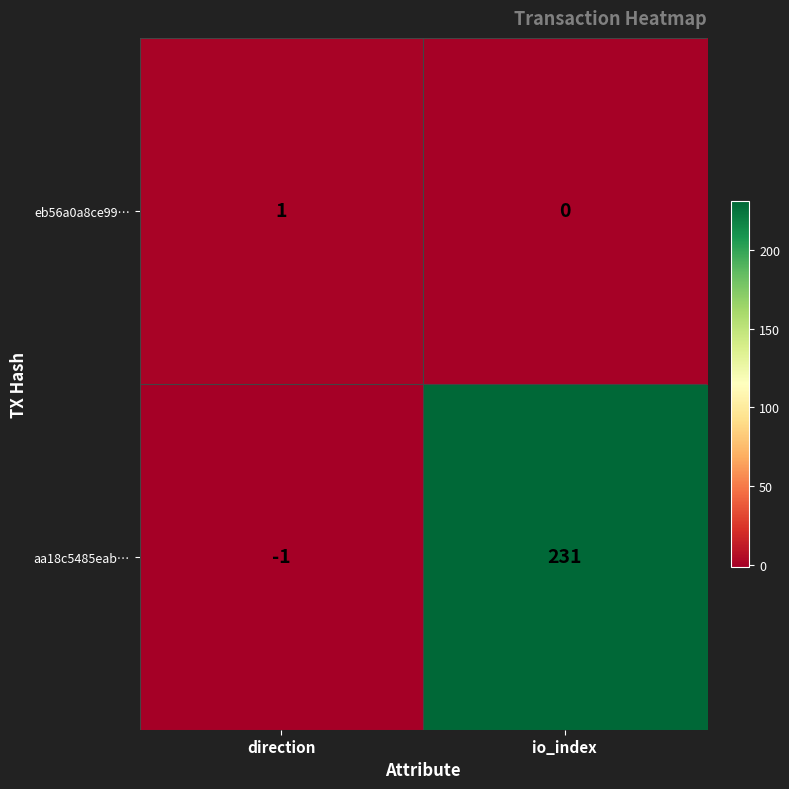

What is the average value of the aa18c5485eab… series?

115